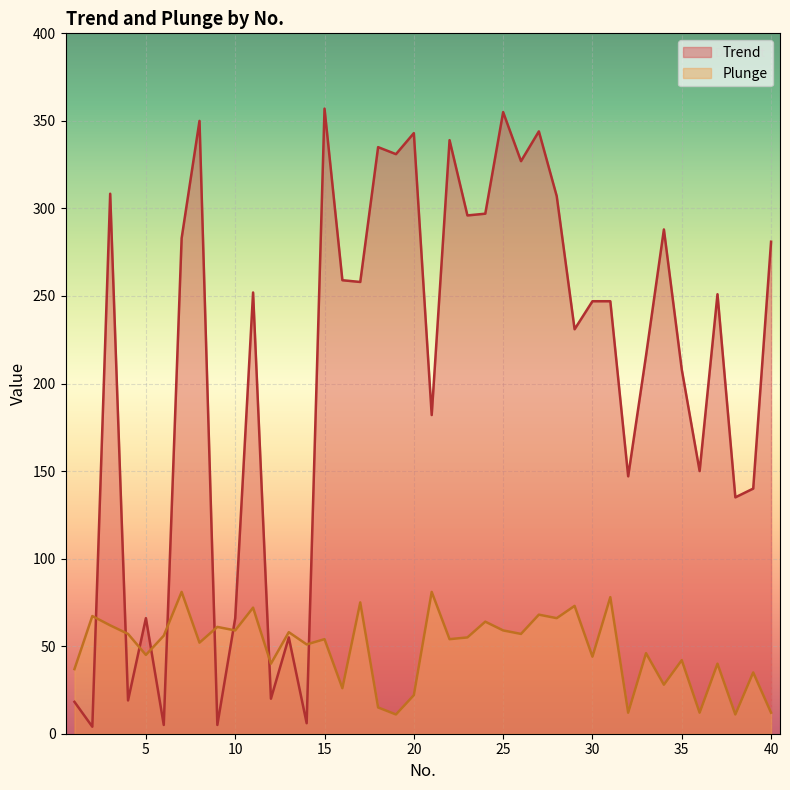

The value of Plunge at 6 is 56.0. True or false?

True